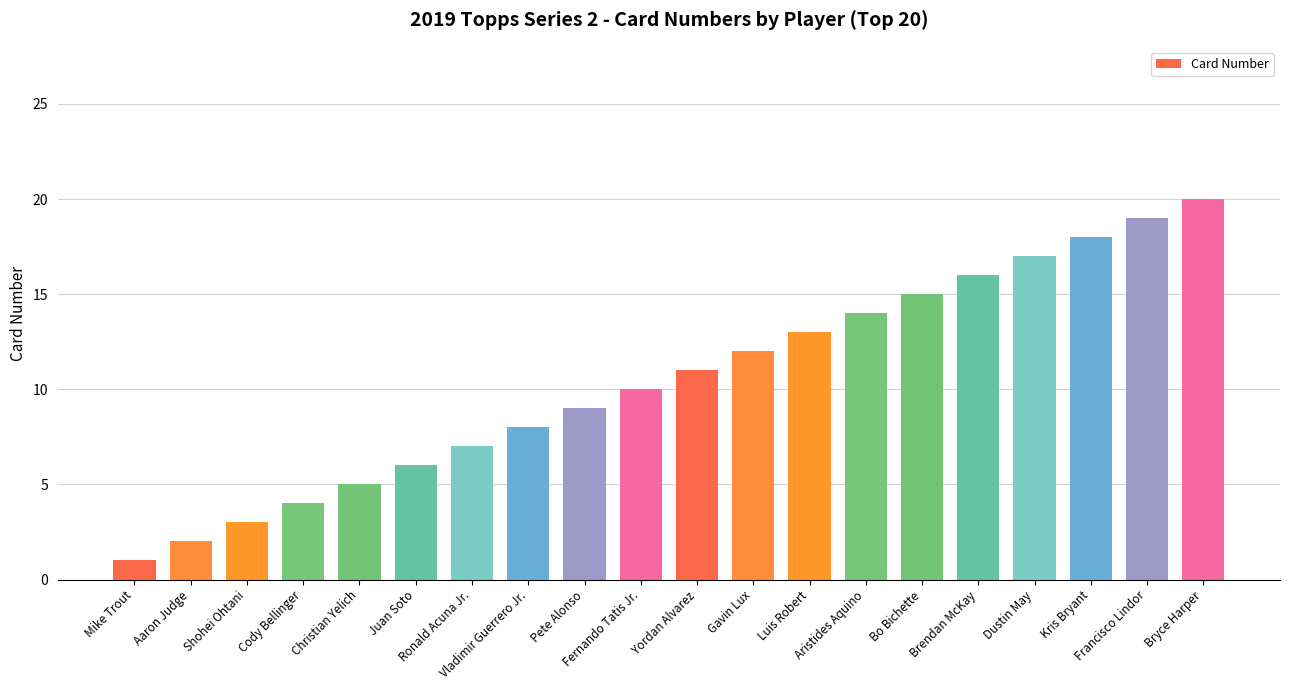

At which category does the chart reach its minimum across all series?

Mike Trout